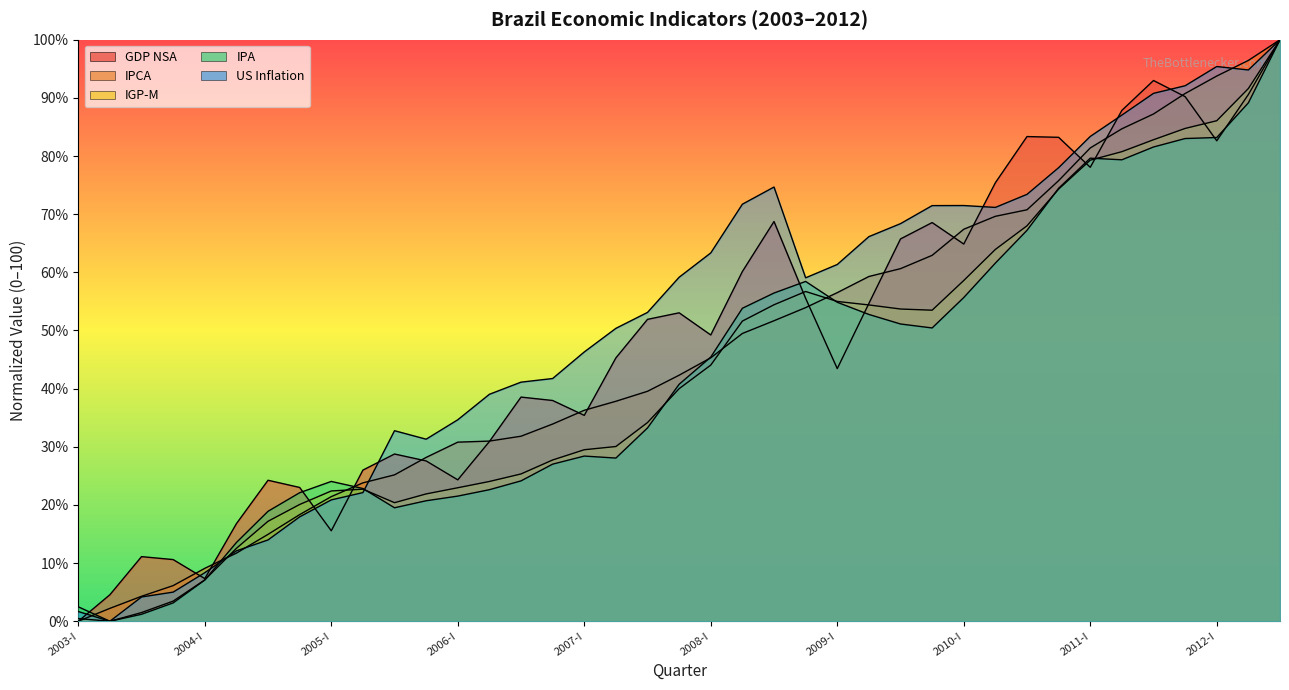

What is the label of the 36th point from the left?

2011-IV